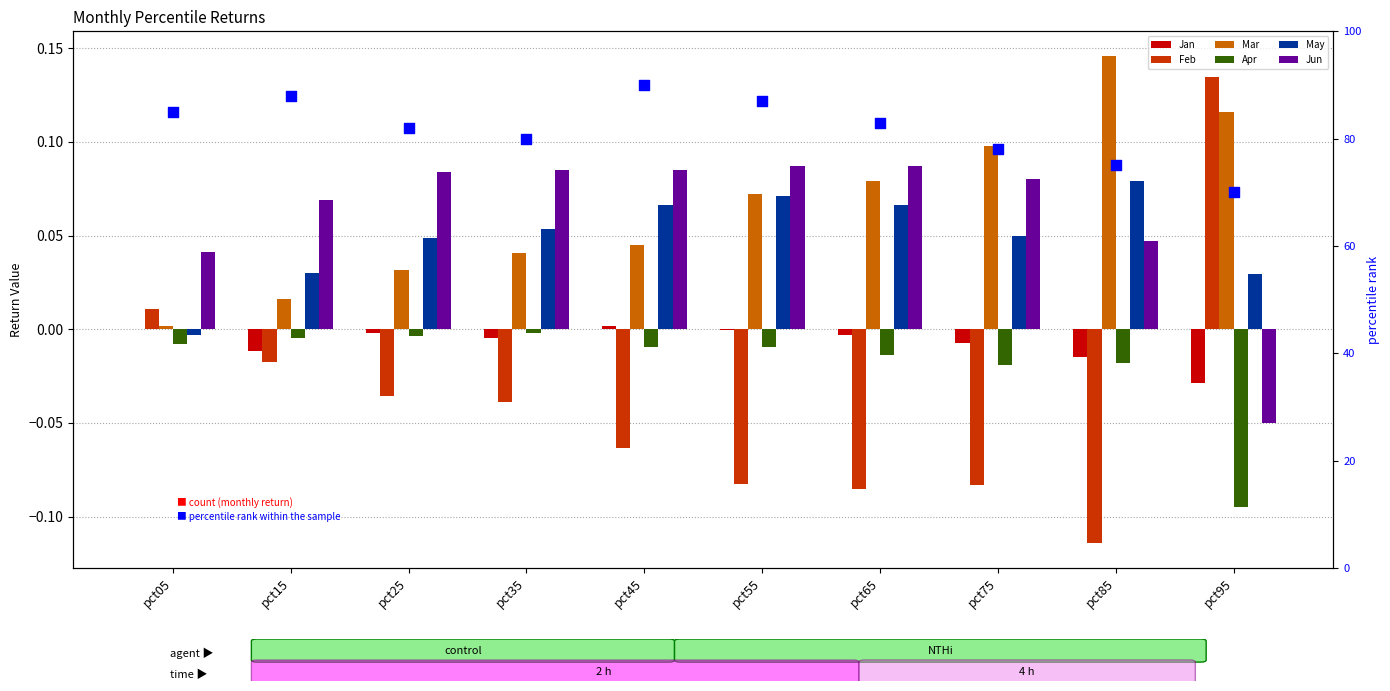

What are all the series names shown in the legend?

Jan, Feb, Mar, Apr, May, Jun